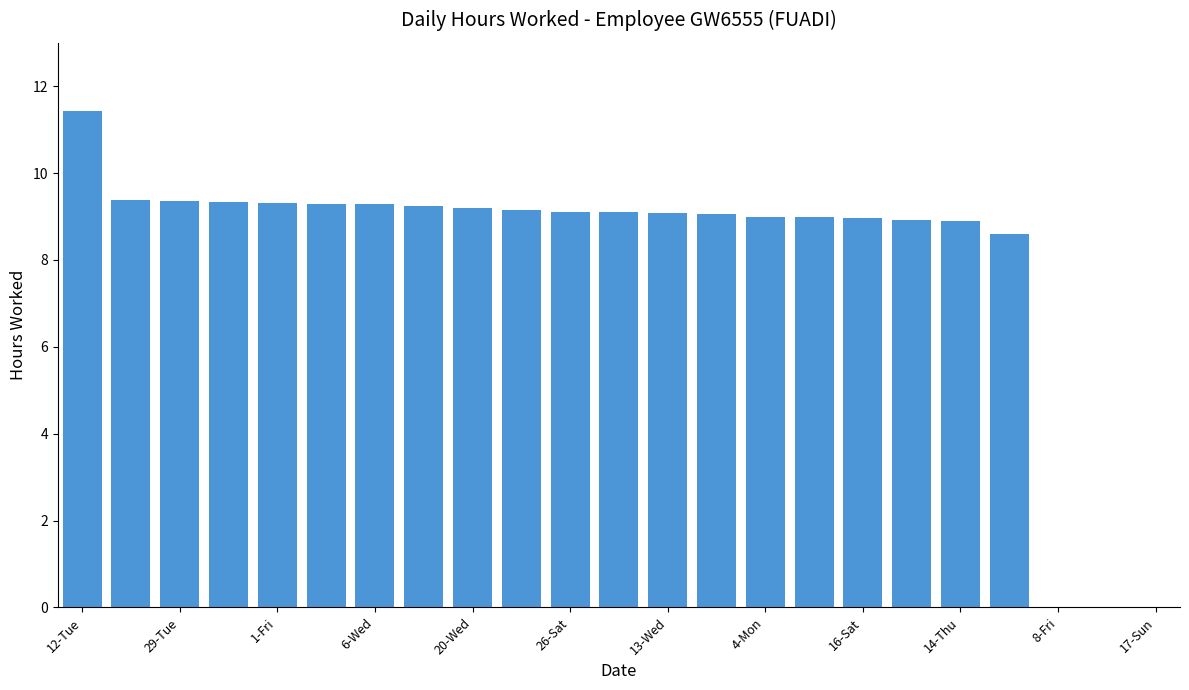

What is the maximum value shown in the chart?

11.4